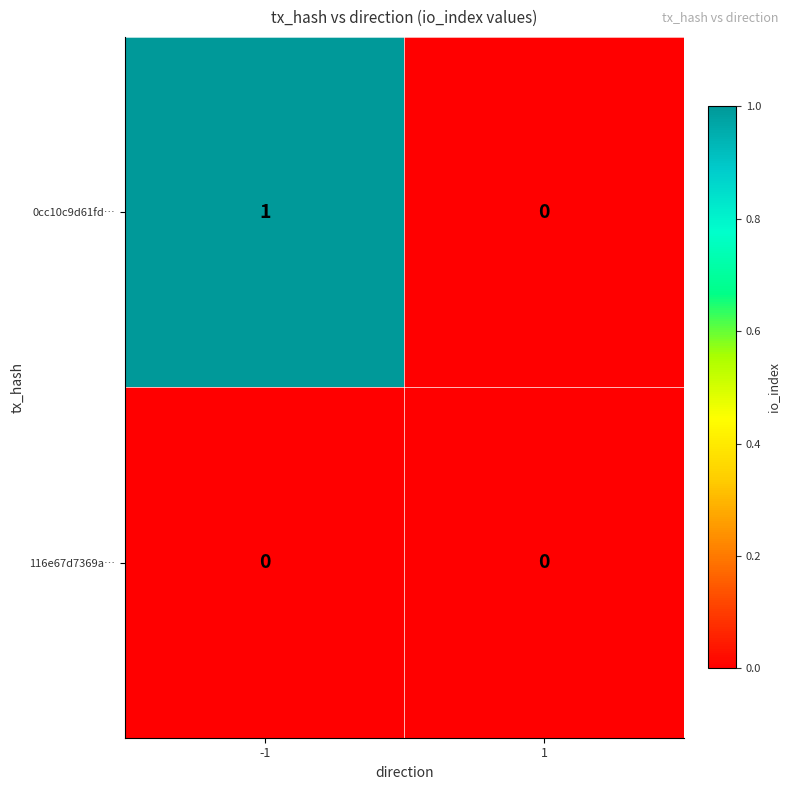

True or false: 0cc10c9d61fd… has a value of 1 at 1.

False